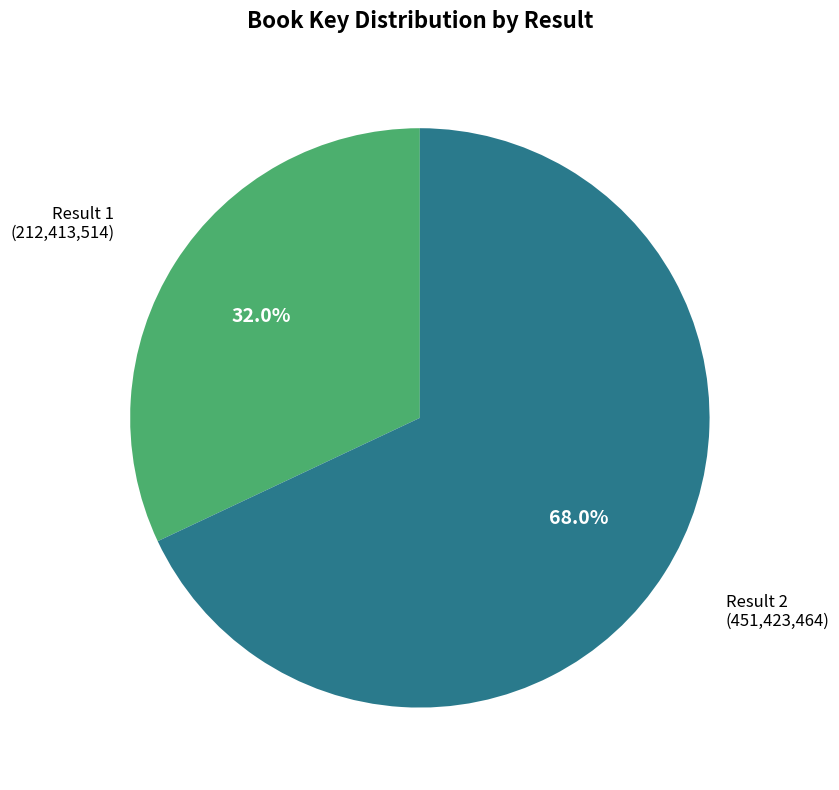

Does any single category account for the majority?

Yes